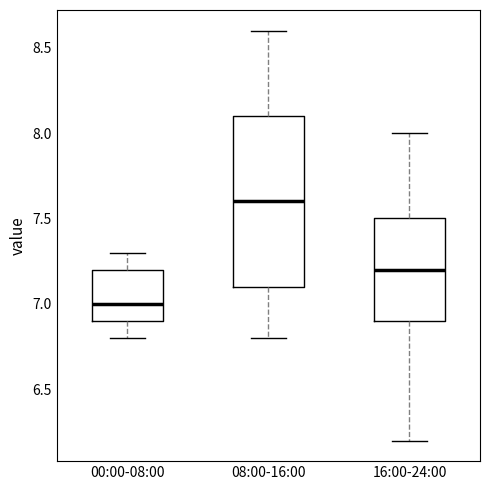

Which box's median line is the lowest?

00:00-08:00